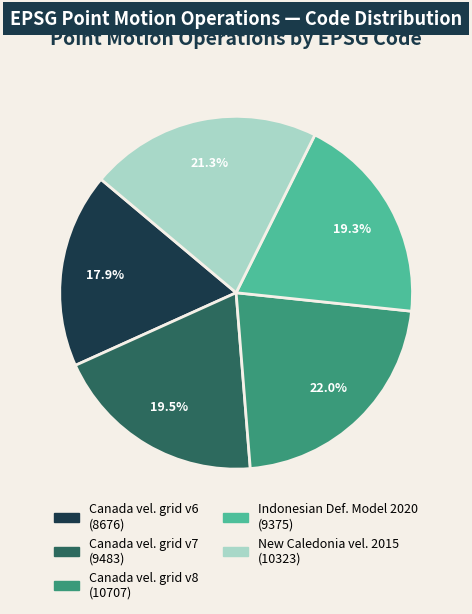

Is there any slice that represents more than half of the pie?

No